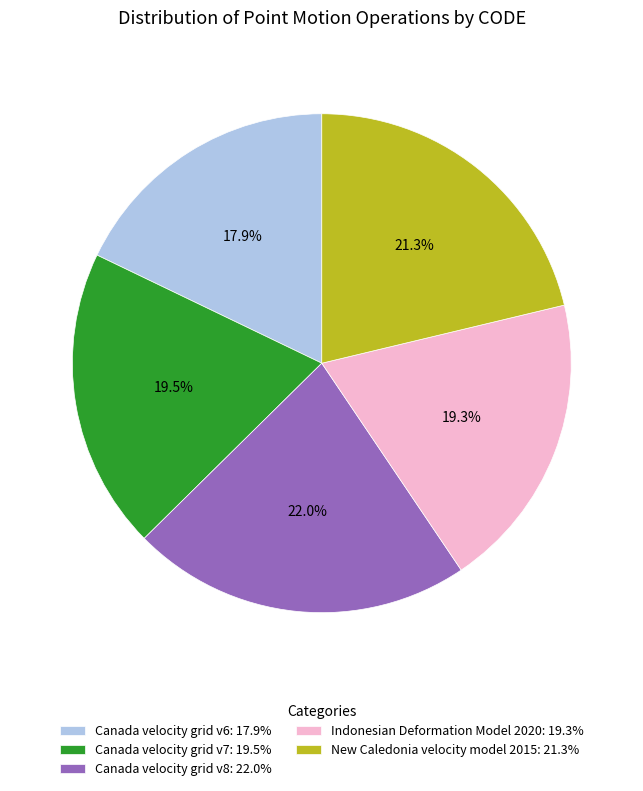

Do Canada velocity grid v6 and New Caledonia velocity model 2015 together represent more than half of the pie?

No